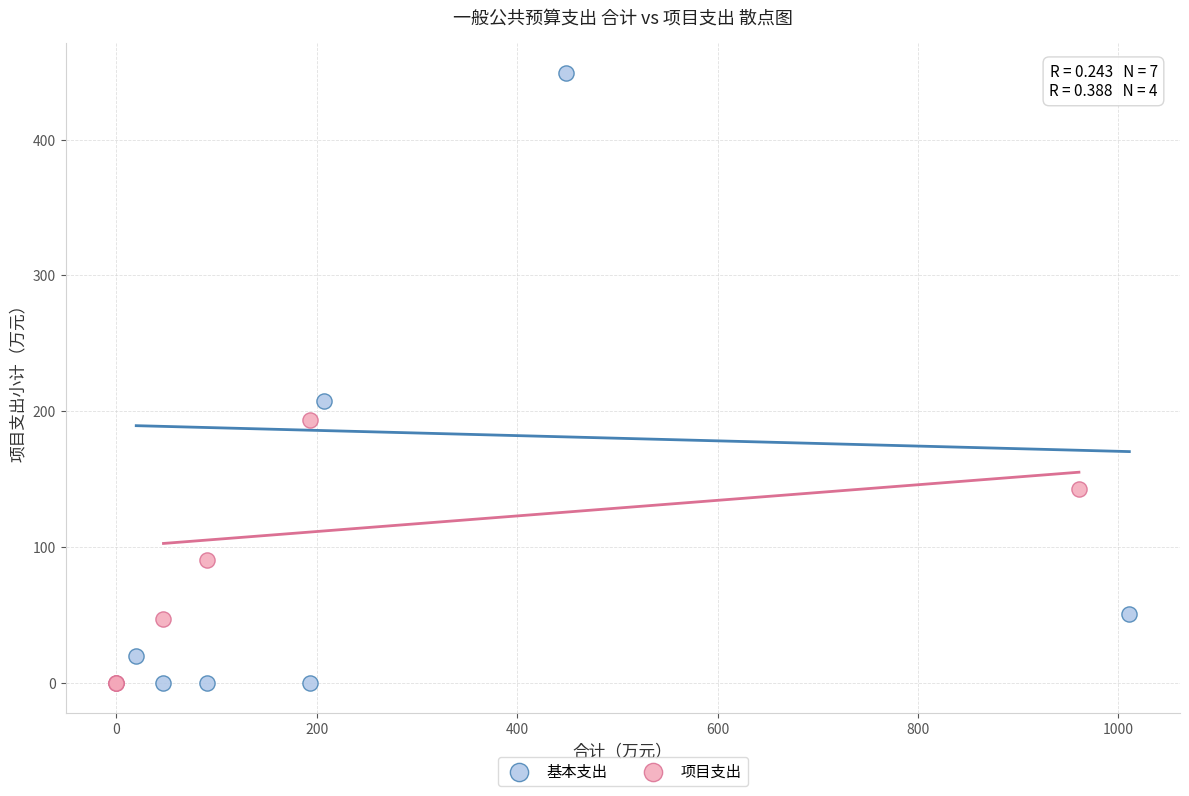

Which series contains the highest Y value?

基本支出